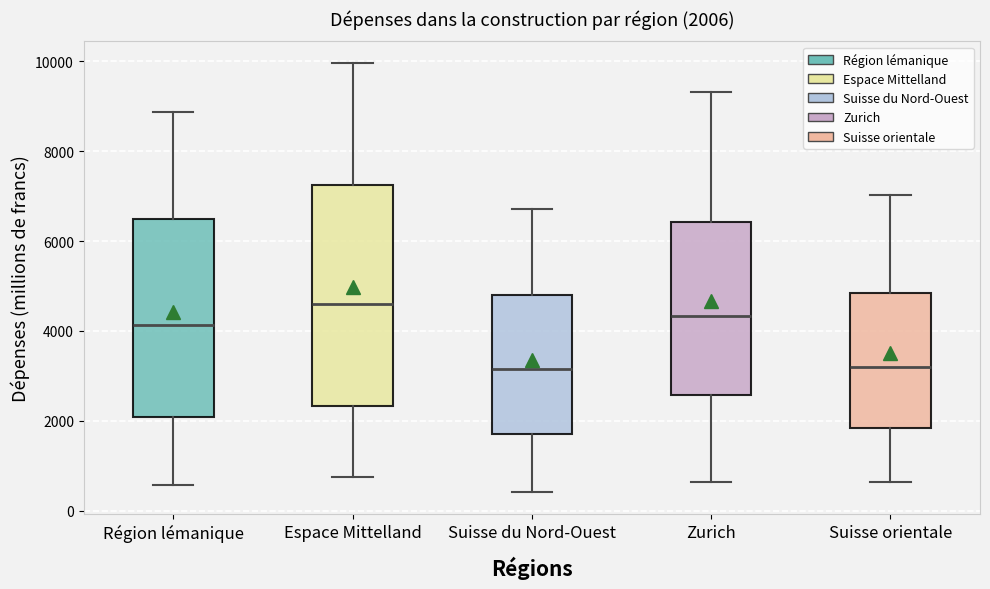

Comparing the boxes themselves (not the whiskers), which one is the tallest?

Espace Mittelland